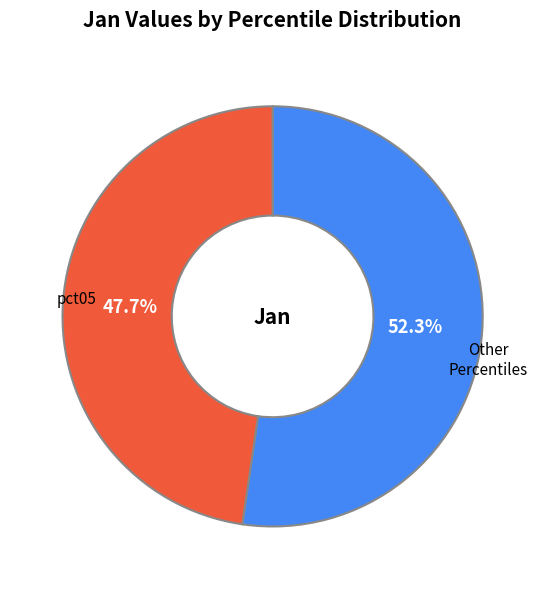

To the nearest percent, what is the difference between the largest and smallest slice percentages?

5%